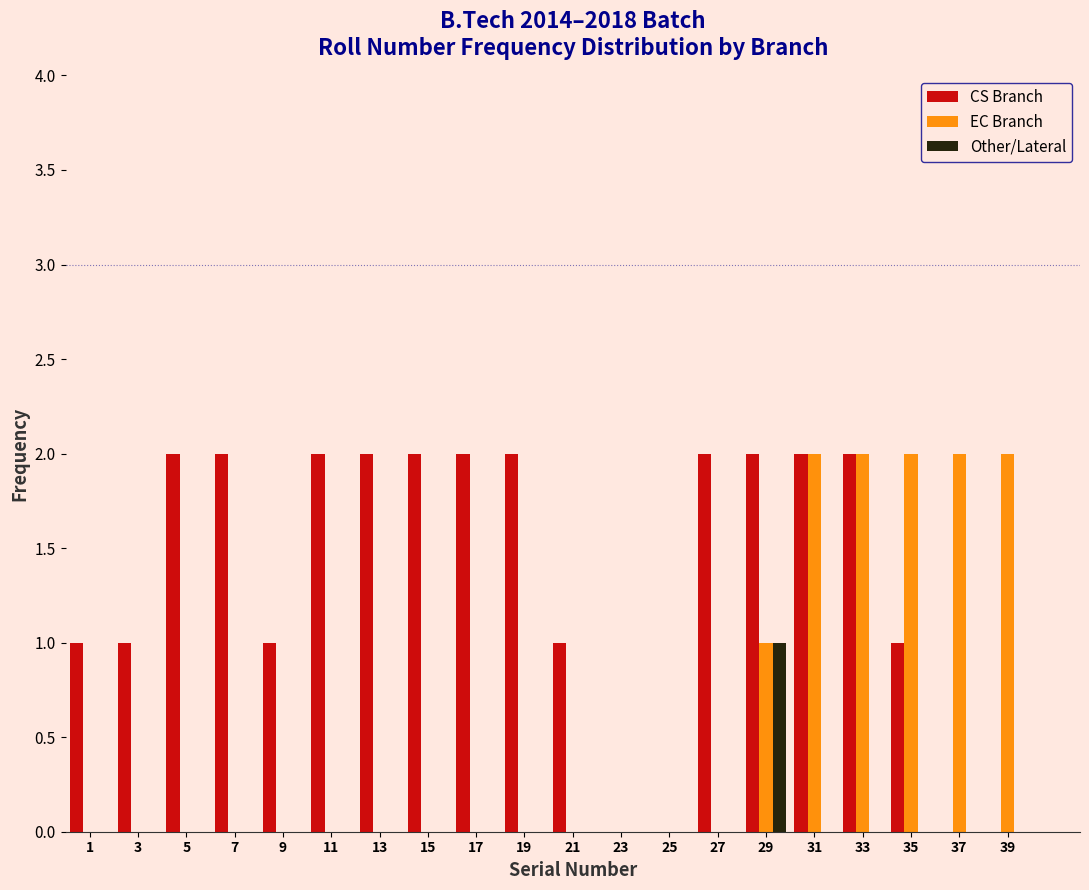

Reading left to right, transcribe this chart: for each range on the x-axis, give the height of each series' bar. The values are not printed on the chart, so give them approximately, as read against the axis.

0 to 2: CS Branch=1	EC Branch=0	Other/Lateral=0
2 to 4: CS Branch=1	EC Branch=0	Other/Lateral=0
4 to 6: CS Branch=2	EC Branch=0	Other/Lateral=0
6 to 8: CS Branch=2	EC Branch=0	Other/Lateral=0
8 to 10: CS Branch=1	EC Branch=0	Other/Lateral=0
10 to 12: CS Branch=2	EC Branch=0	Other/Lateral=0
12 to 14: CS Branch=2	EC Branch=0	Other/Lateral=0
14 to 16: CS Branch=2	EC Branch=0	Other/Lateral=0
16 to 18: CS Branch=2	EC Branch=0	Other/Lateral=0
18 to 20: CS Branch=2	EC Branch=0	Other/Lateral=0
20 to 22: CS Branch=1	EC Branch=0	Other/Lateral=0
22 to 24: CS Branch=0	EC Branch=0	Other/Lateral=0
24 to 26: CS Branch=0	EC Branch=0	Other/Lateral=0
26 to 28: CS Branch=2	EC Branch=0	Other/Lateral=0
28 to 30: CS Branch=2	EC Branch=1	Other/Lateral=1
30 to 32: CS Branch=2	EC Branch=2	Other/Lateral=0
32 to 34: CS Branch=2	EC Branch=2	Other/Lateral=0
34 to 36: CS Branch=1	EC Branch=2	Other/Lateral=0
36 to 38: CS Branch=0	EC Branch=2	Other/Lateral=0
38 to 40: CS Branch=0	EC Branch=2	Other/Lateral=0